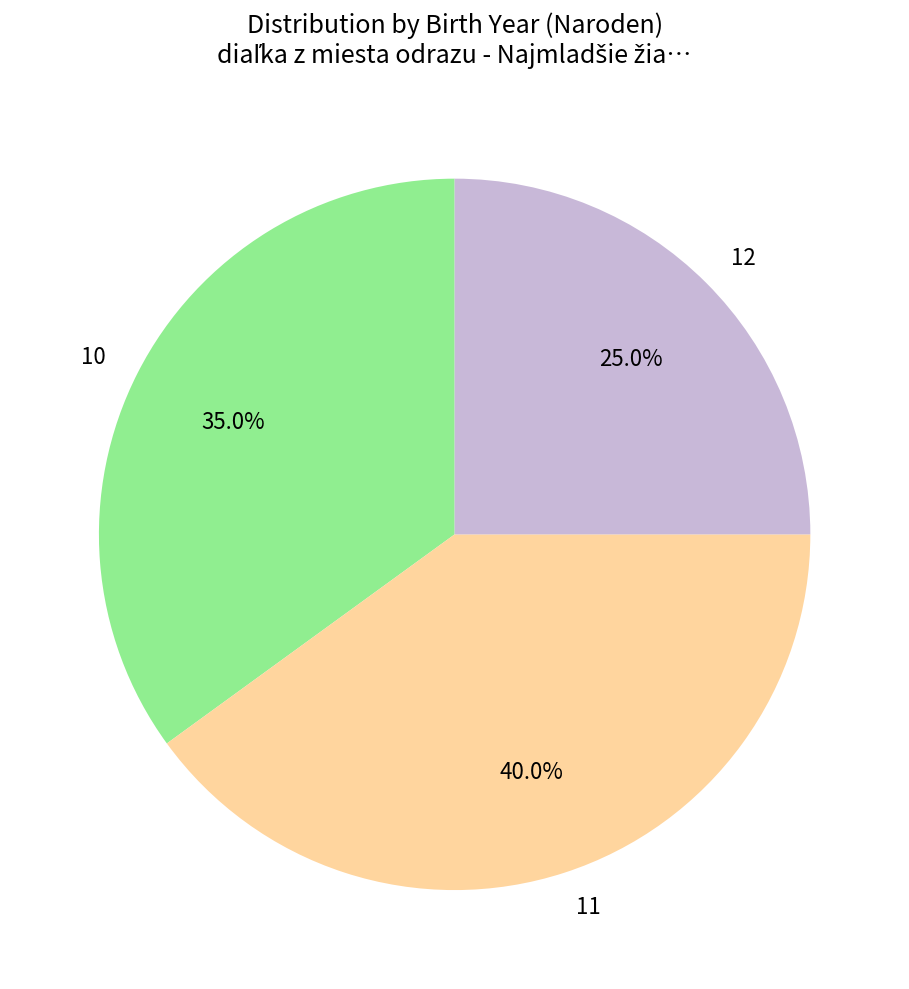

How many segments does this pie chart have?

3